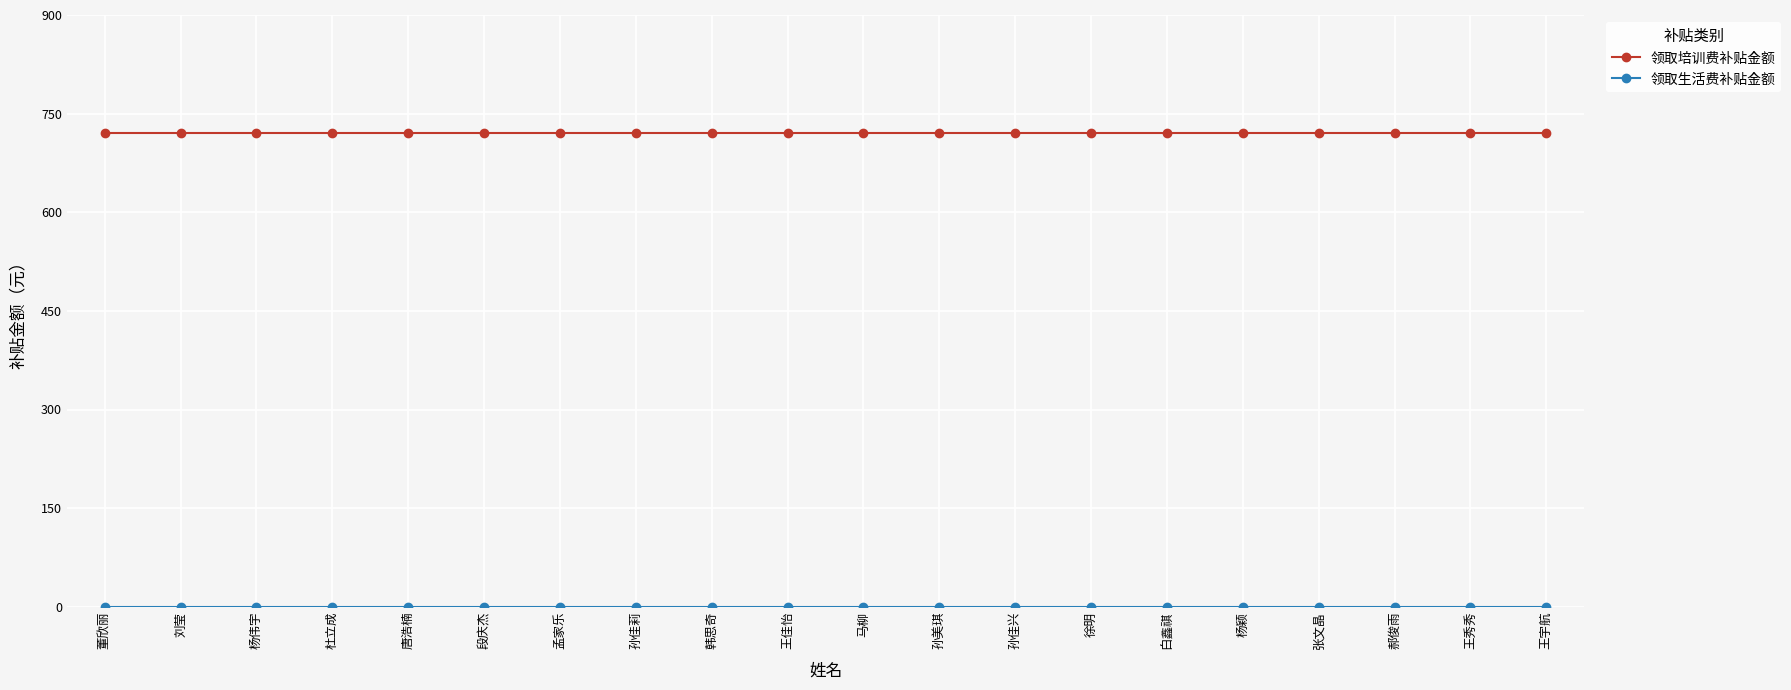

What is the maximum value shown in the chart?

720